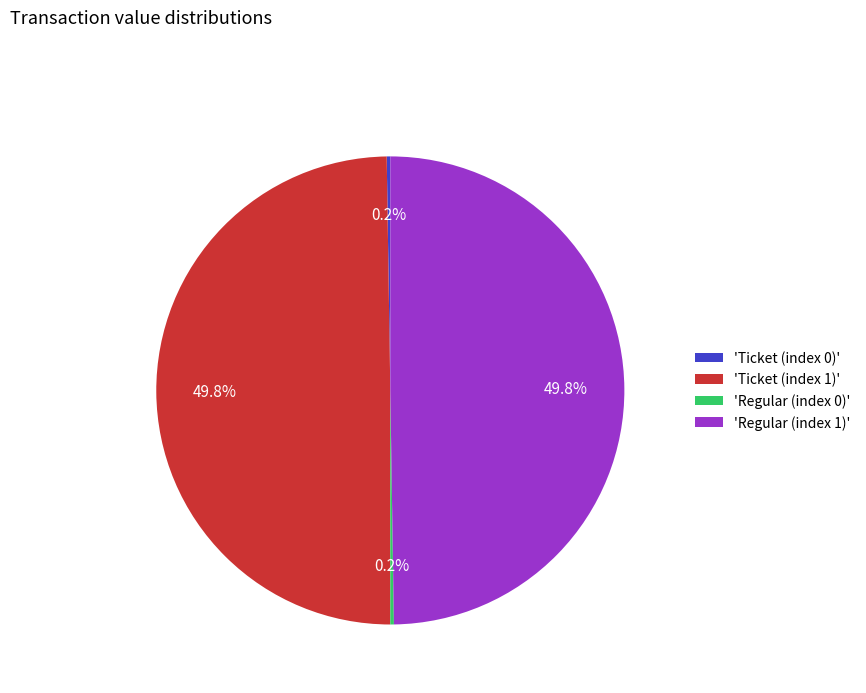

Rank the categories by value from lowest to highest.

Ticket (index 0), Regular (index 0), Ticket (index 1), Regular (index 1)